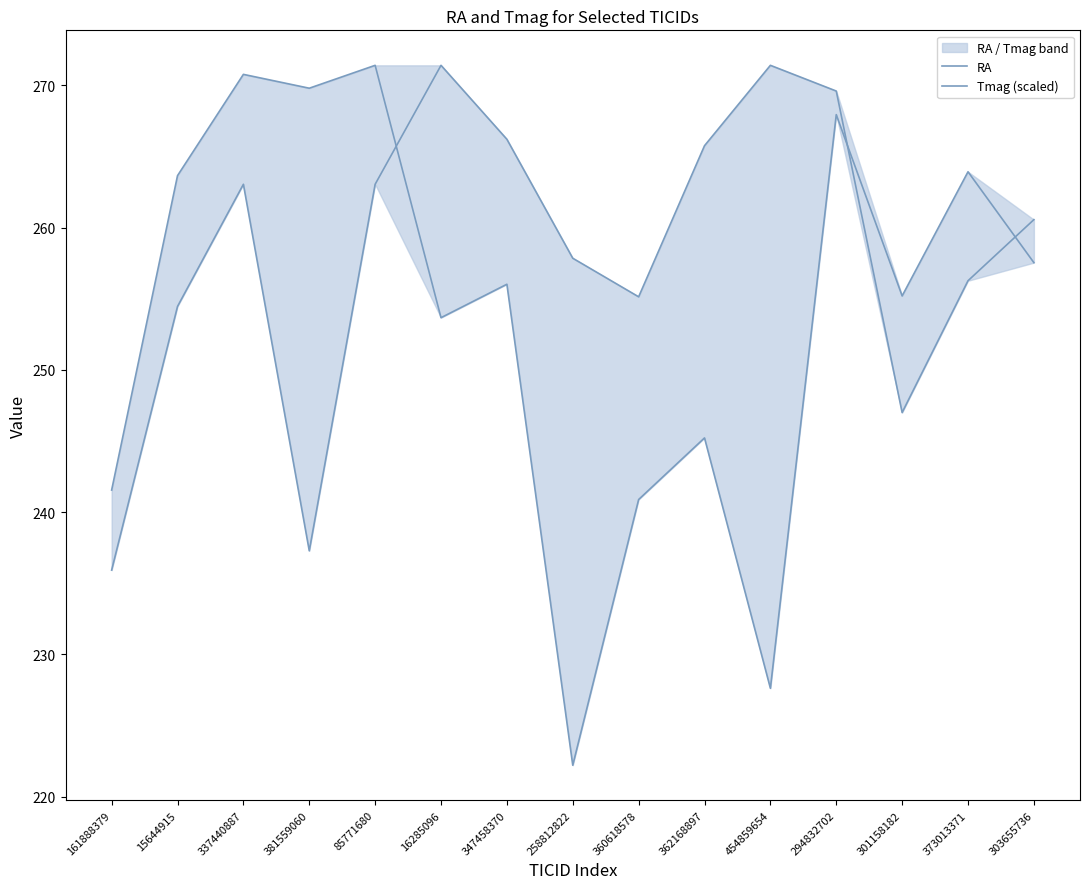

How many lines are shown in the chart?

2